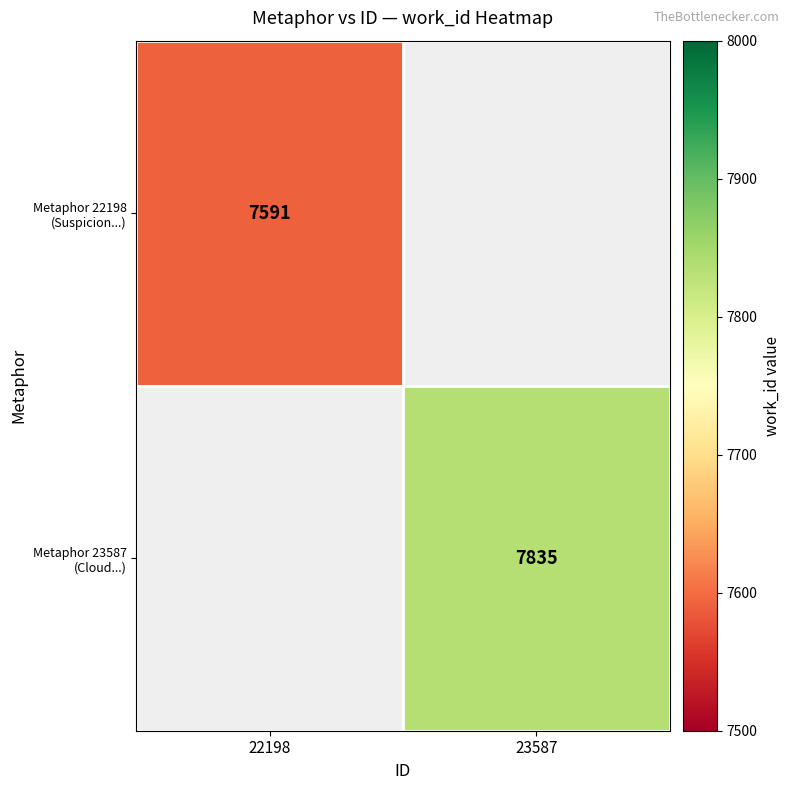

The value of Metaphor 22198 (Suspicion...) at 22198 is 13177.3. True or false?

False